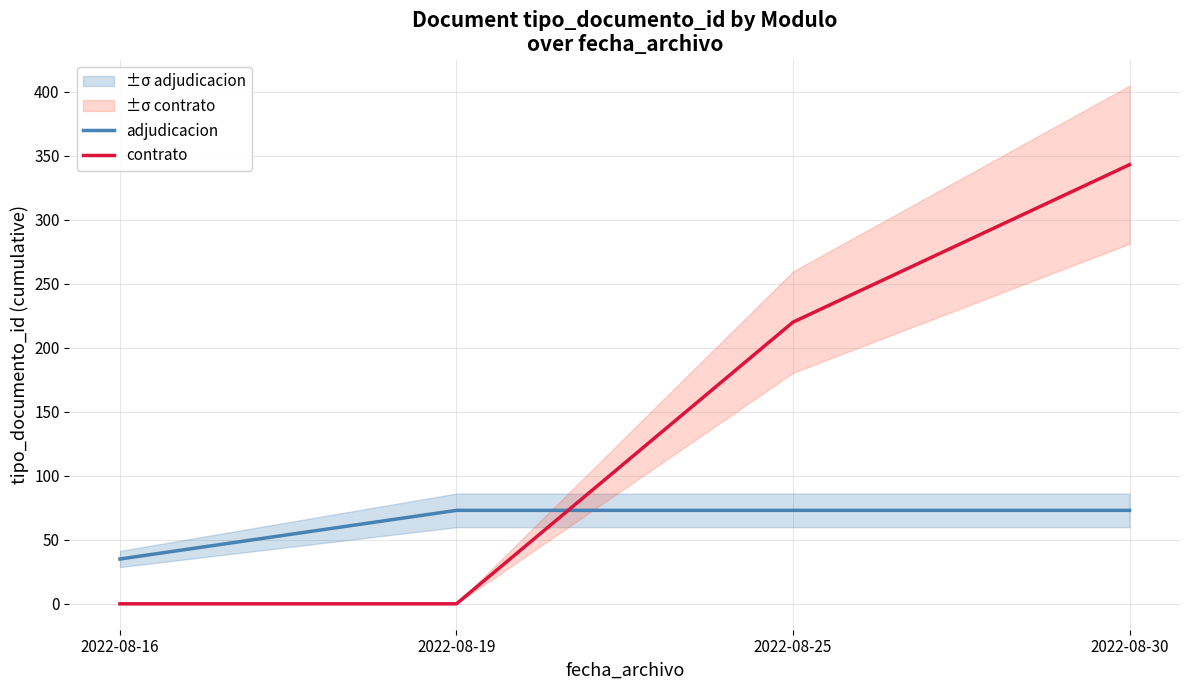

Reading left to right, transcribe all the data shown in this chart.

adjudicacion: 35	73	73	73
contrato: 0	0	220	343